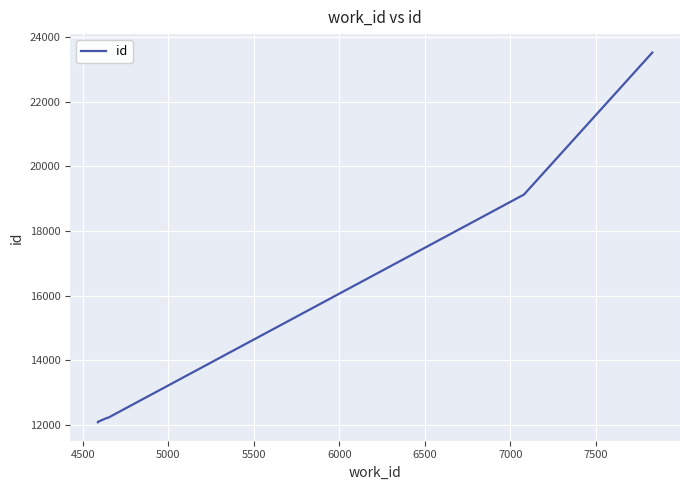

How many values exceed 12227?

4